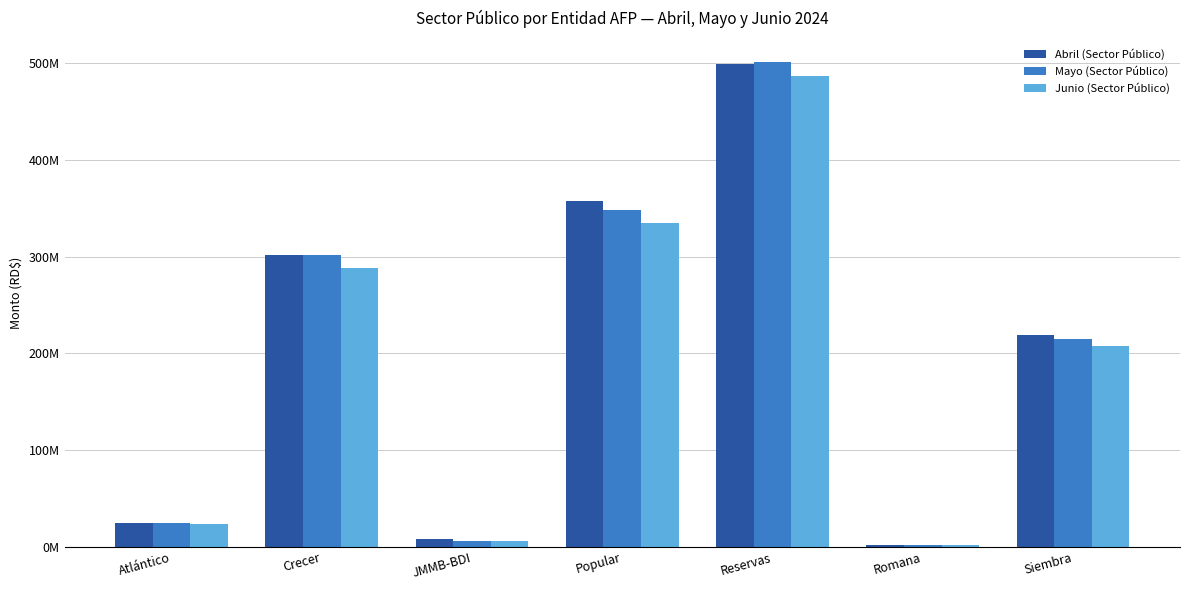

List the labels in order of Abril (Sector Público) value, largest first.

Reservas, Popular, Crecer, Siembra, Atlántico, JMMB-BDI, Romana